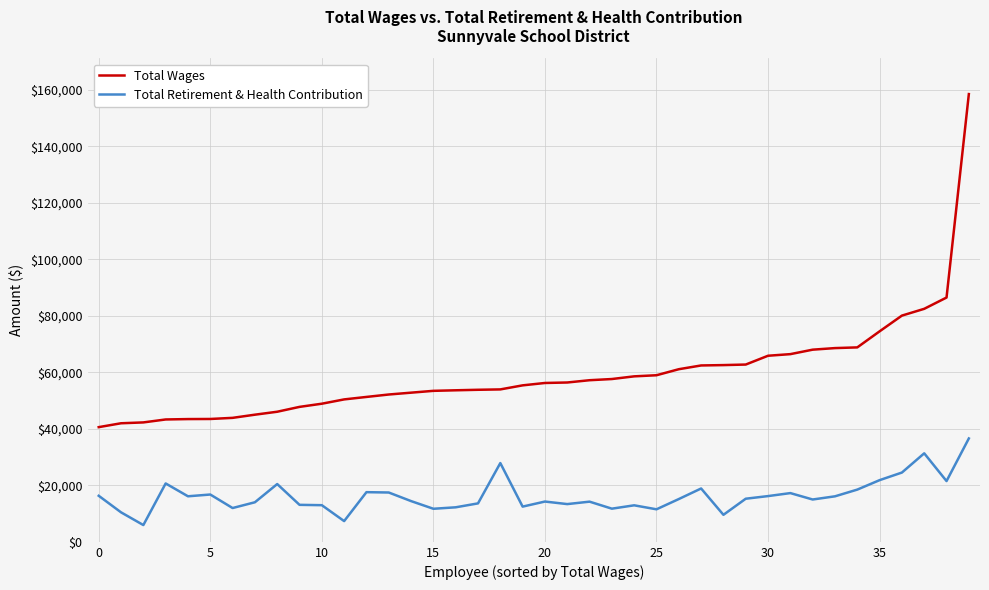

Count the number of data series in this chart.

2